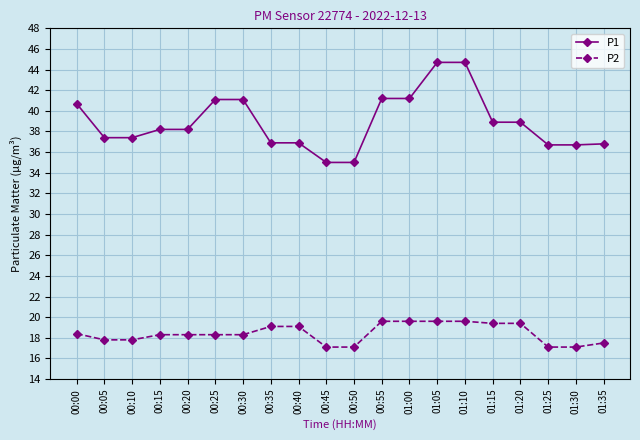

Rank the series by their average value, from lowest to highest.

P2, P1